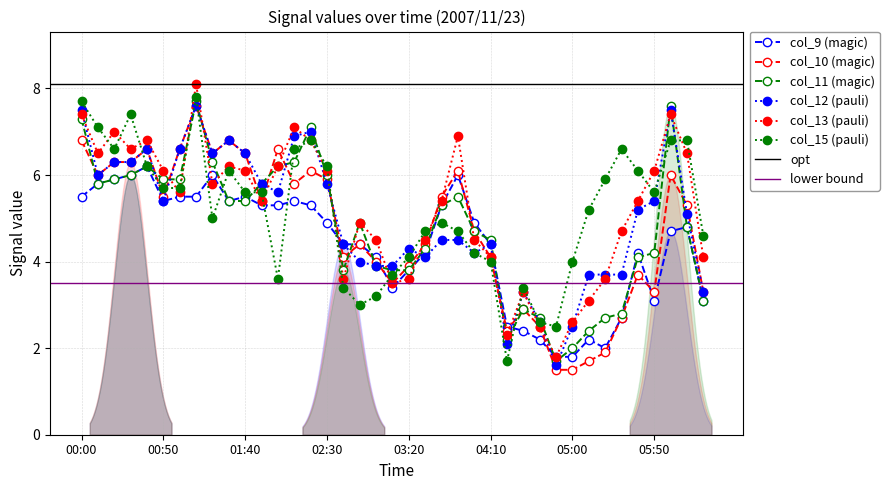

Which series has the largest total across all categories?

col_13